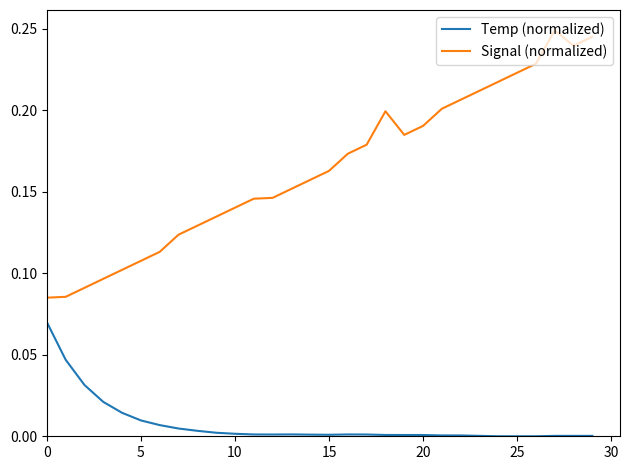

Which series has the largest total across all categories?

Signal (normalized)